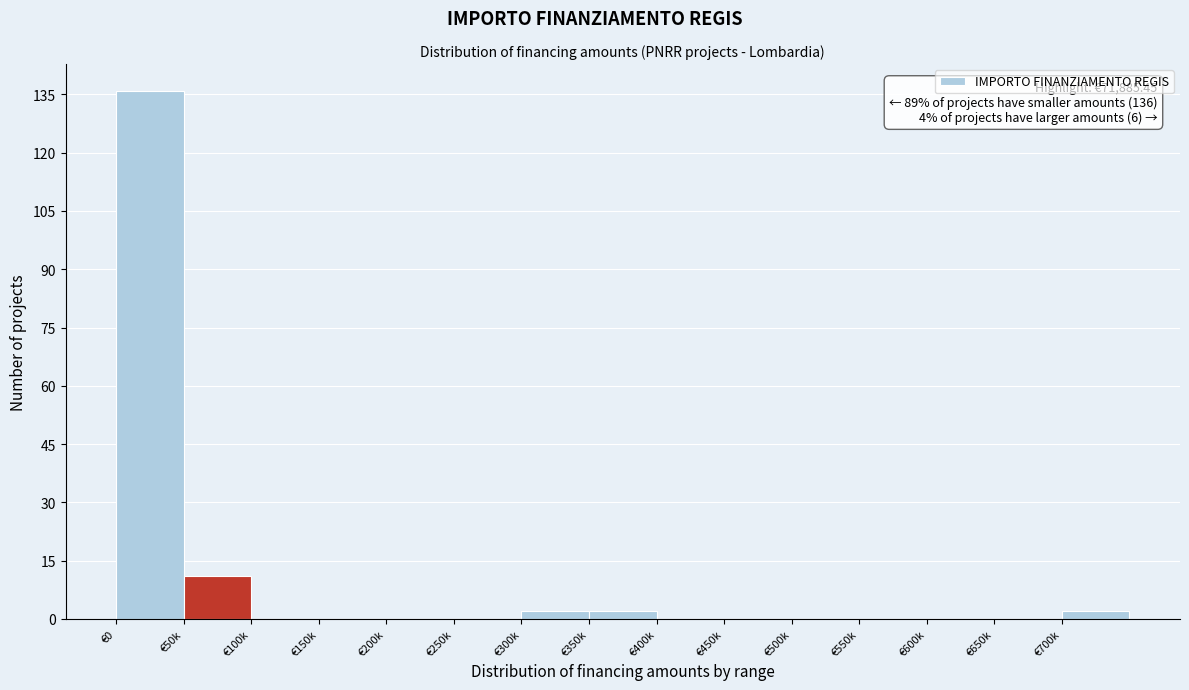

Which category has the highest value across all series?

€0